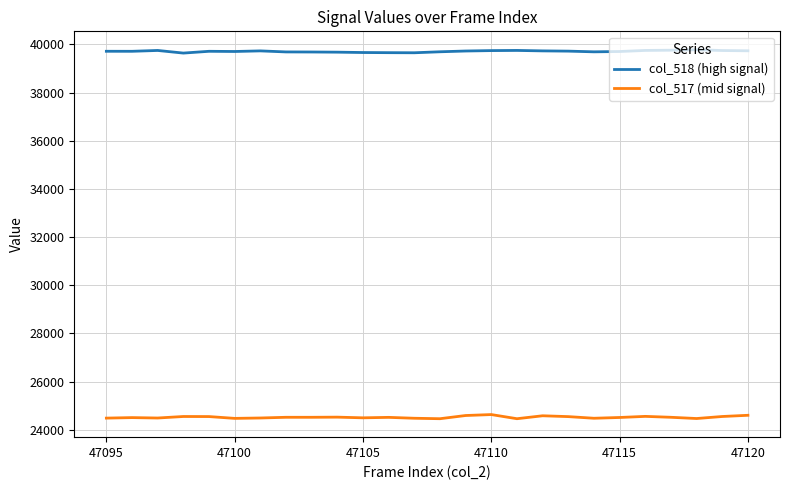

True or false: col_518 (high signal) and col_517 (mid signal) cross at least once.

False